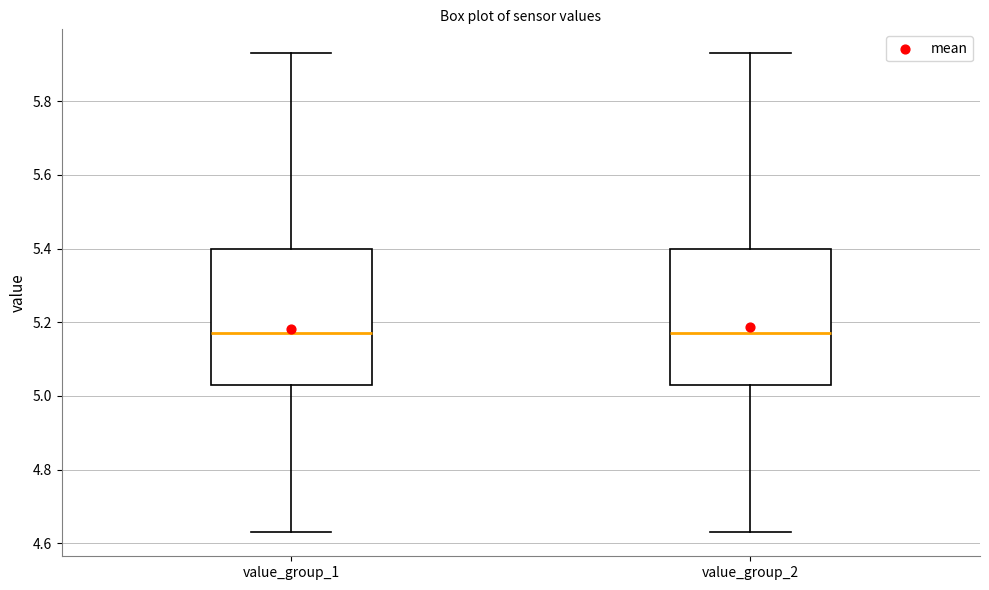

Reading left to right, transcribe this box plot: for each box, give where its median line is, the range the box spans, and where its two whiskers end, as read against the y-axis. The values are not printed on the chart, so give them approximately, as read against the axis.

value_group_1: median 5.18, box 5.04 to 5.40, whiskers 4.64 to 5.94
value_group_2: median 5.18, box 5.04 to 5.40, whiskers 4.64 to 5.94